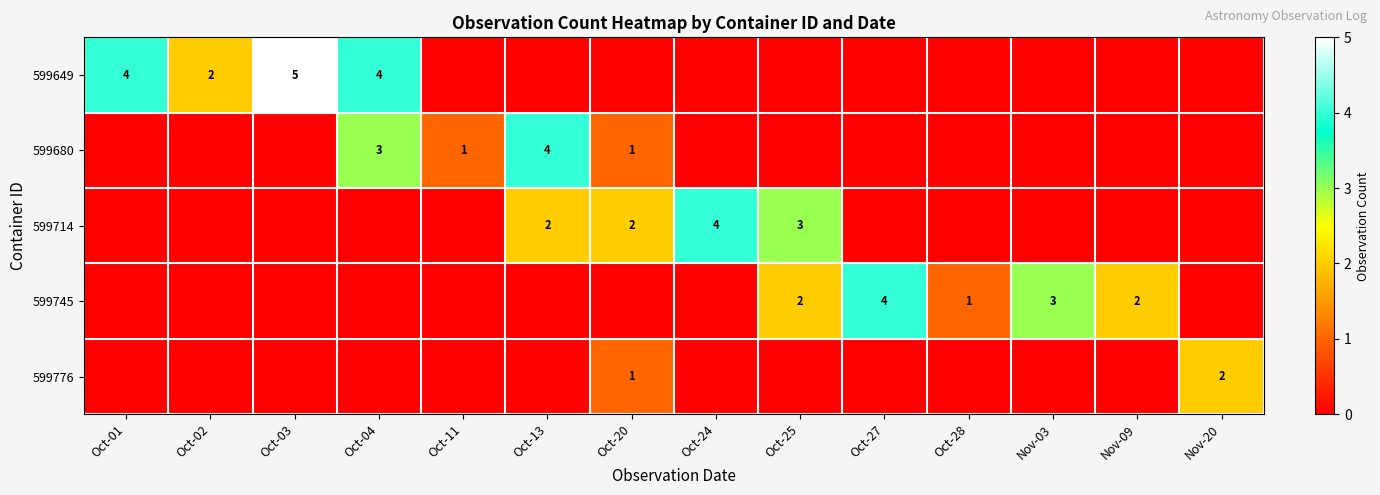

Count the number of categories in the chart.

14